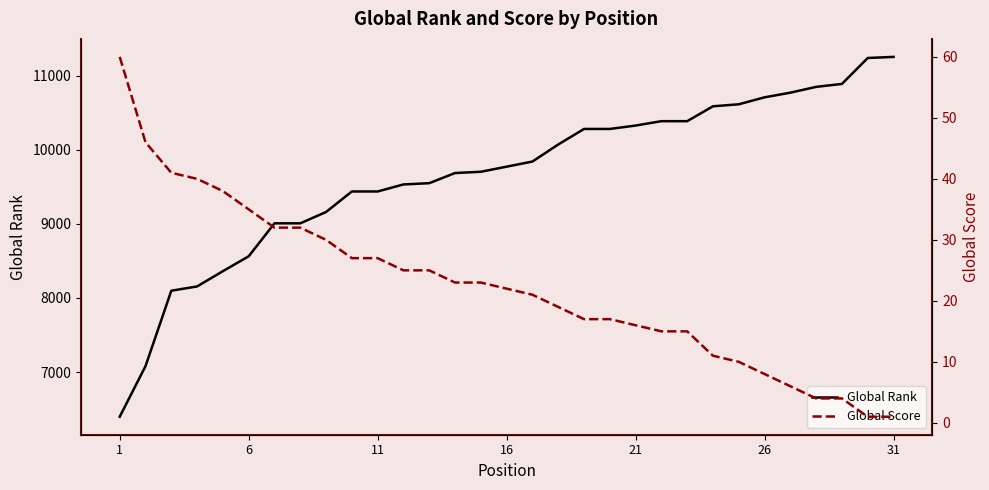

True or false: Global Rank and Global Score intersect in this chart.

False